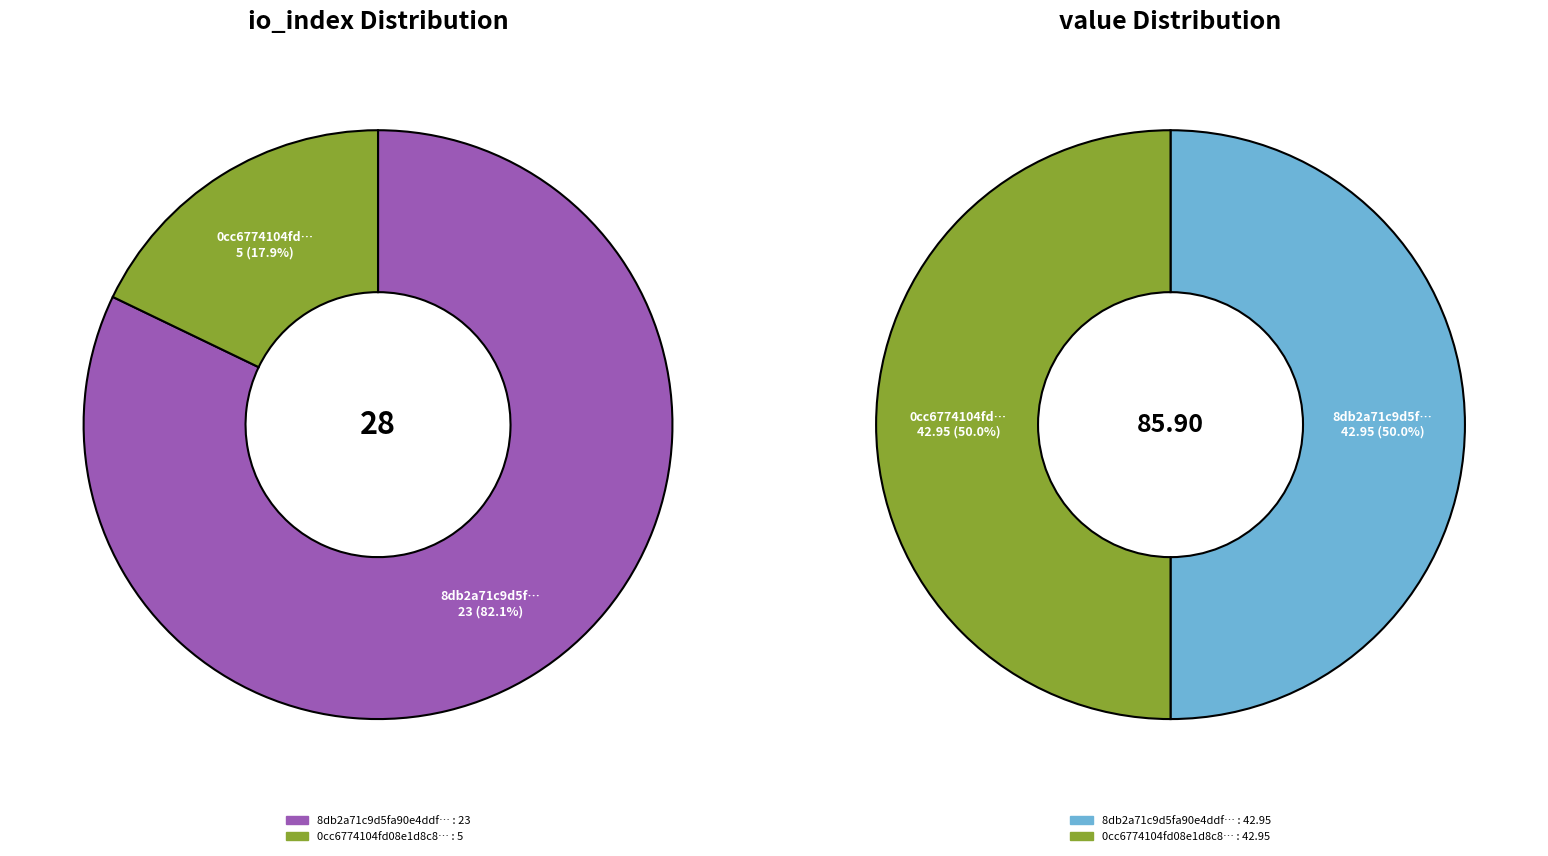

How many slices are in this pie chart?

2